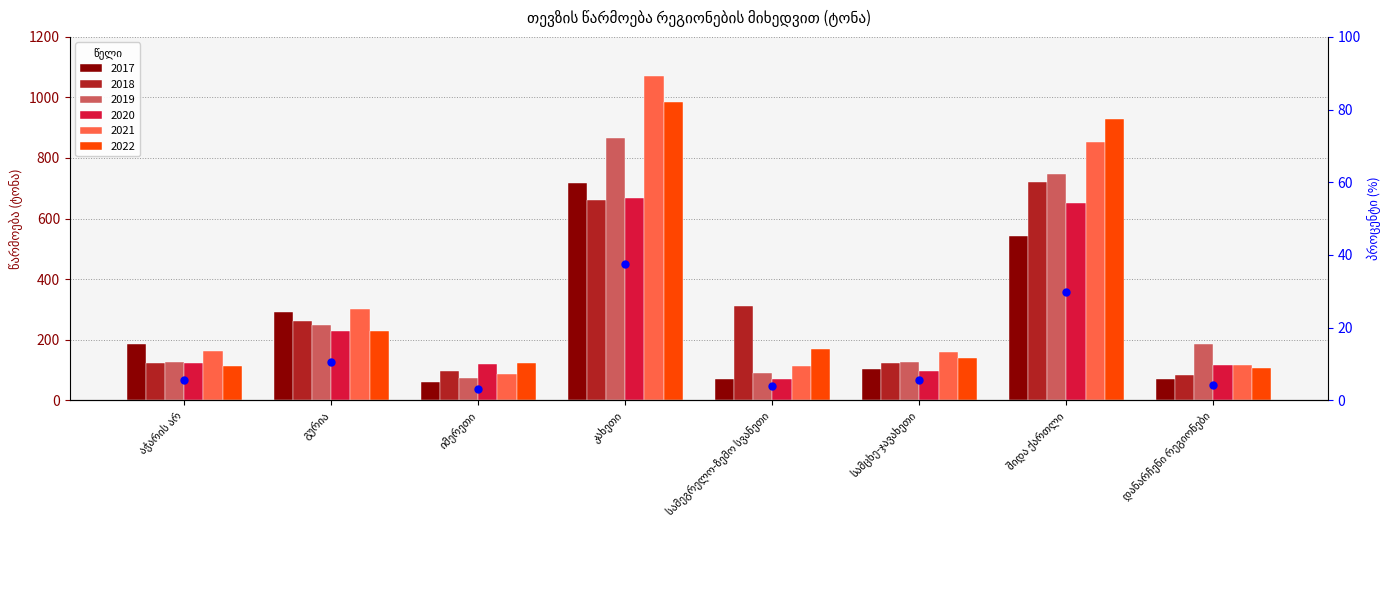

Between აჭარის არ and დანარჩენი რეგიონები, which is larger?

აჭარის არ